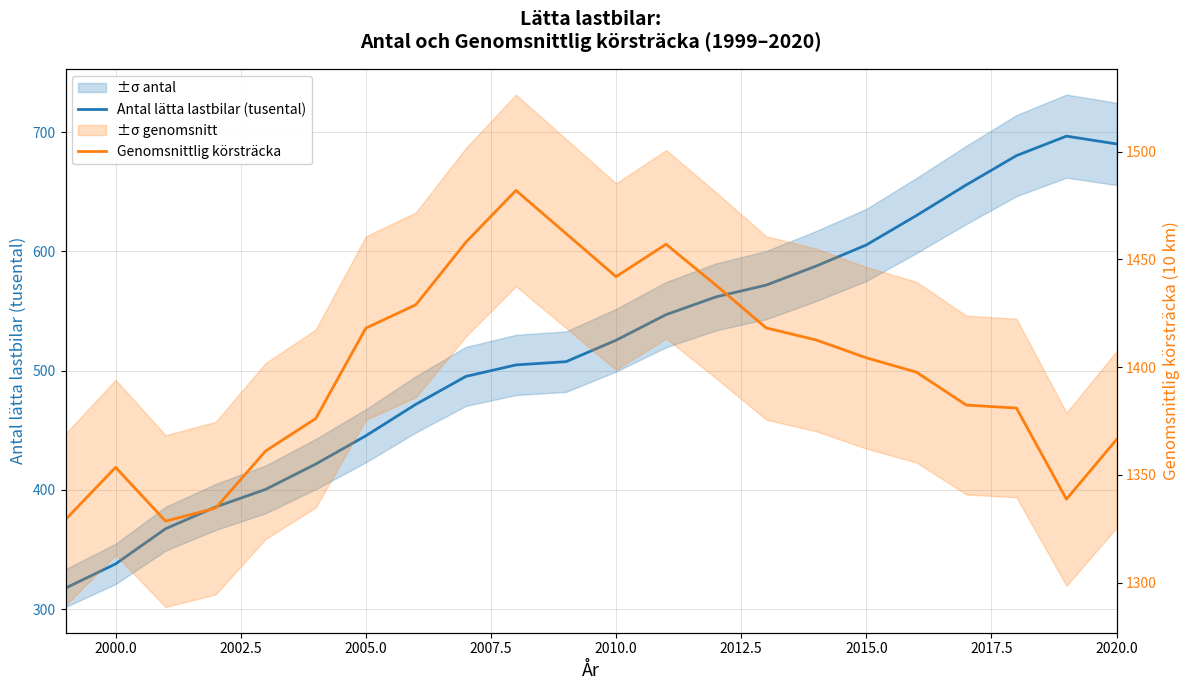

What is the average value of the Antal lätta lastbilar (tusental) series?

518.6